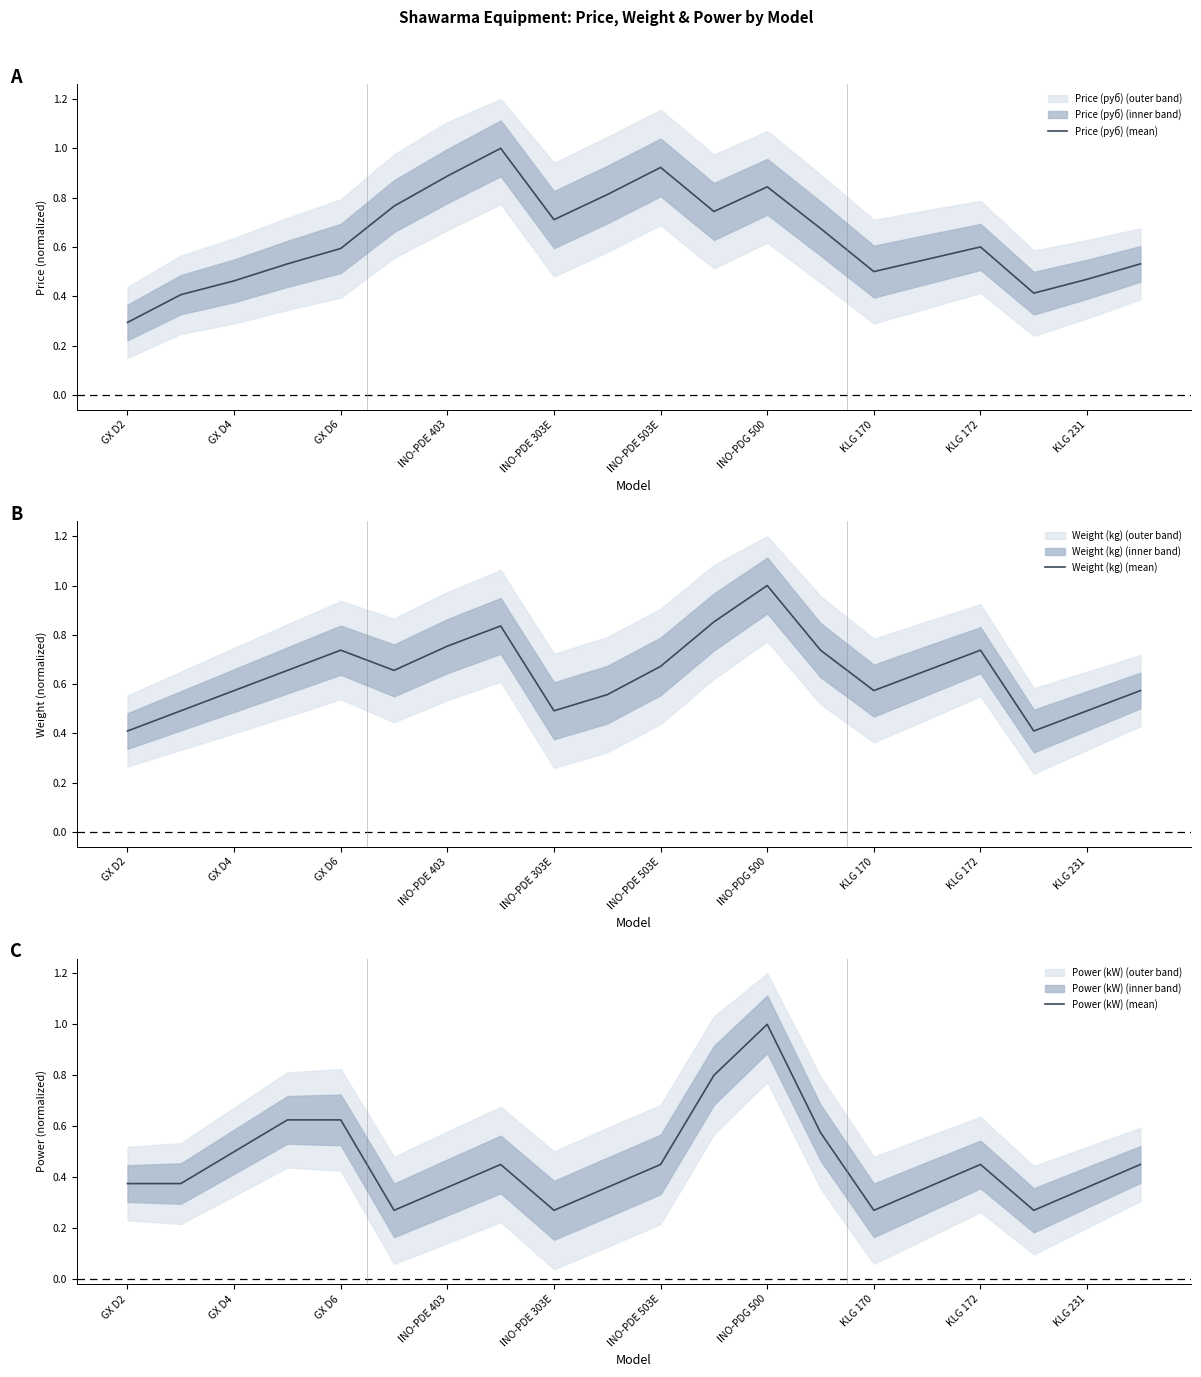

Rank the series at 15 from highest to lowest value.

Weight (kg) (mean), Price (руб) (mean), Power (kW) (mean)